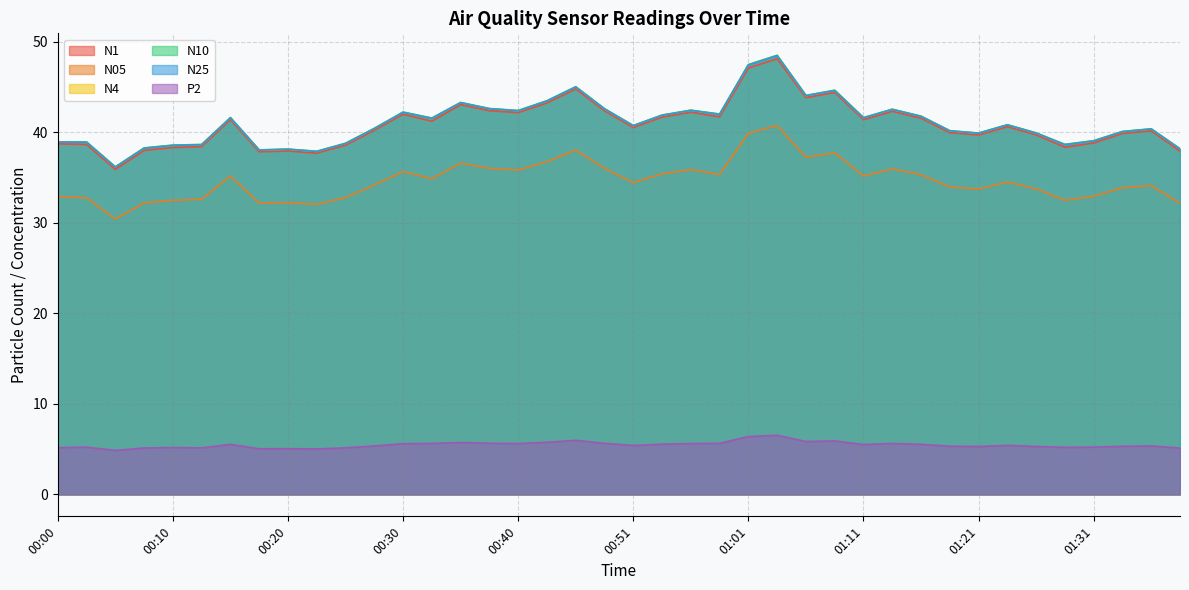

True or false: P2 and N25 cross at least once.

False